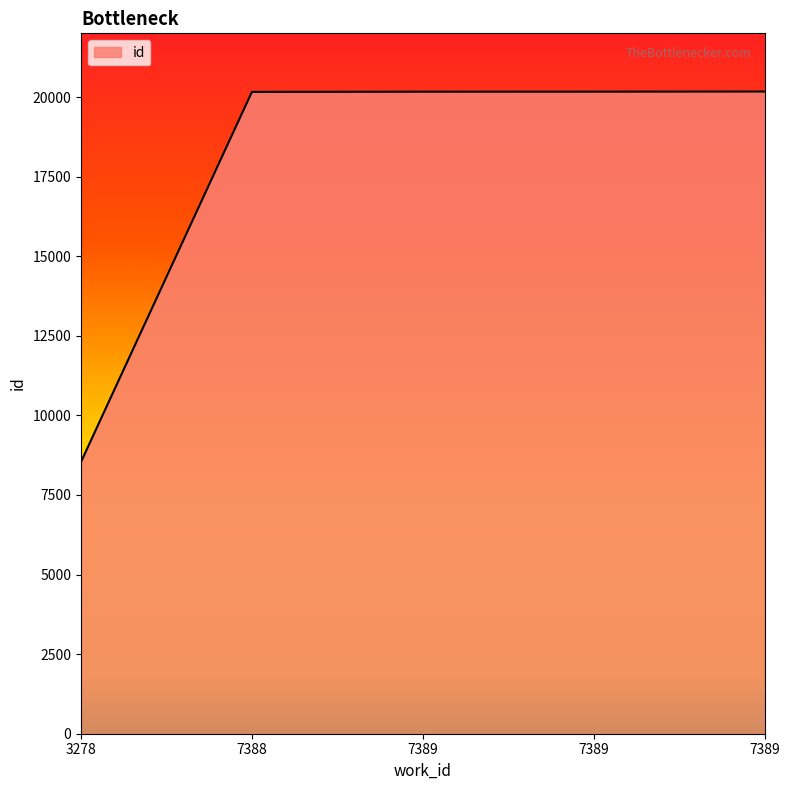

How many lines are shown in the chart?

1